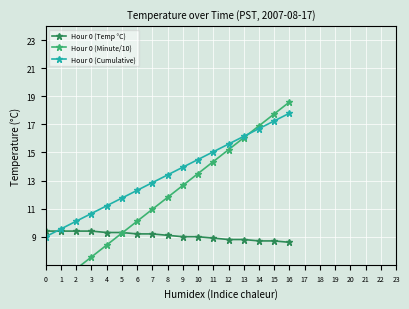

What is the approximate value of Hour 0 (Temp °C) at 11?

8.9